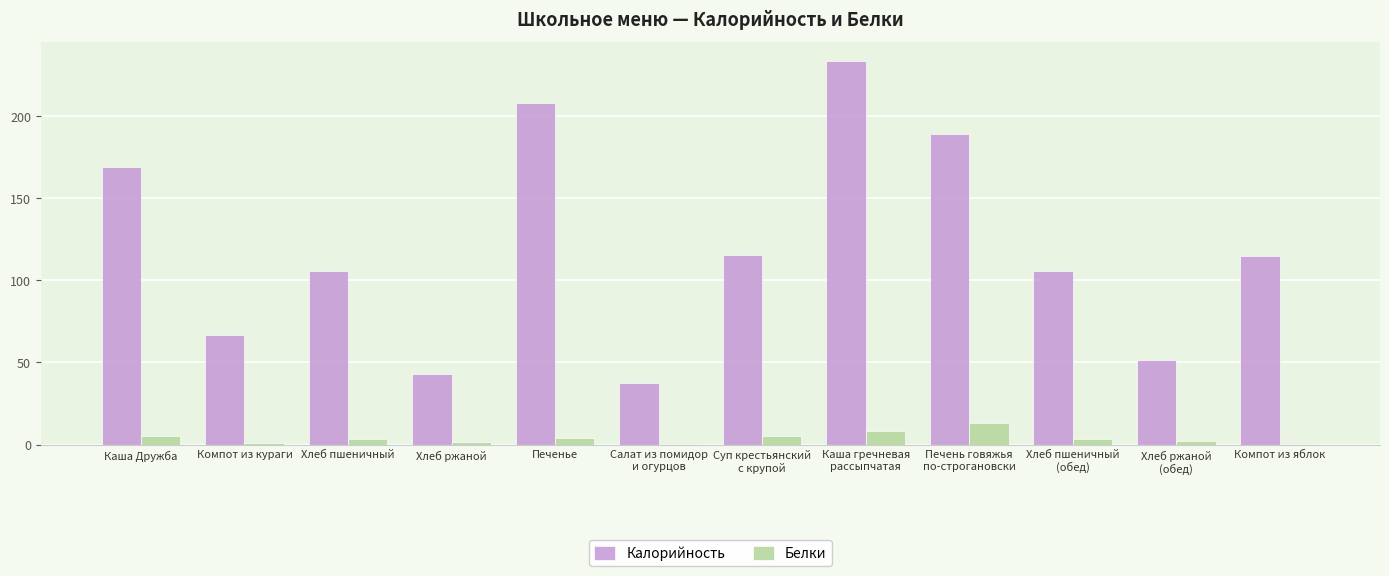

Between Компот из кураги and Компот из яблок, which series saw the biggest shift?

Калорийность